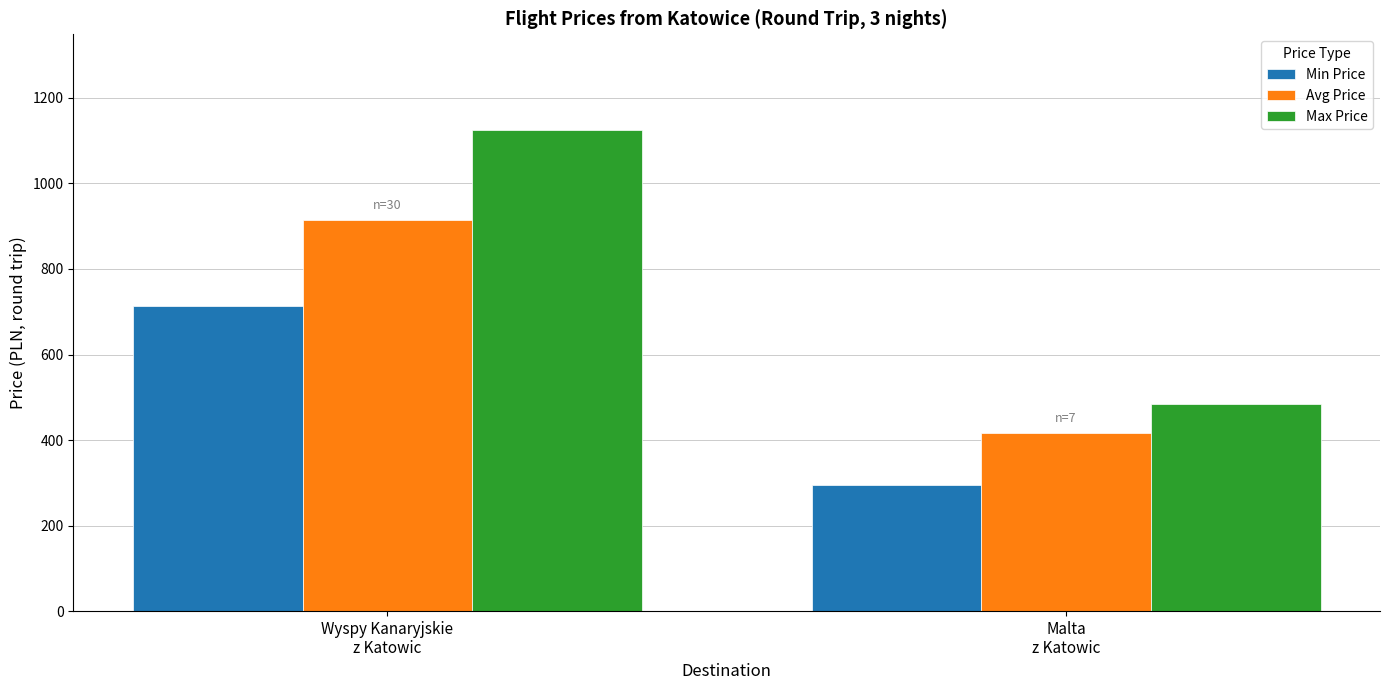

What is the highest value of the Min Price series?

714